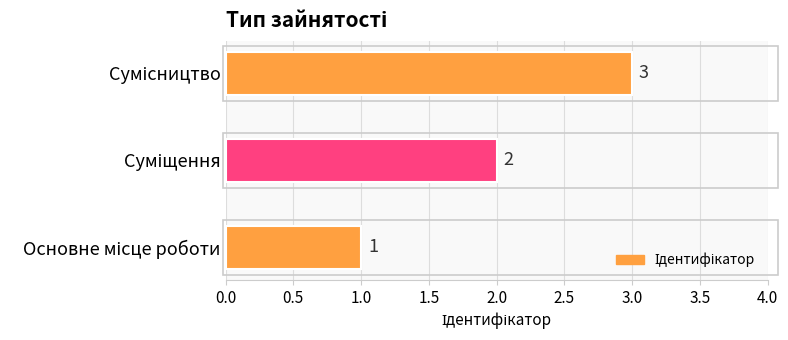

How many values are between 1 and 3?

3